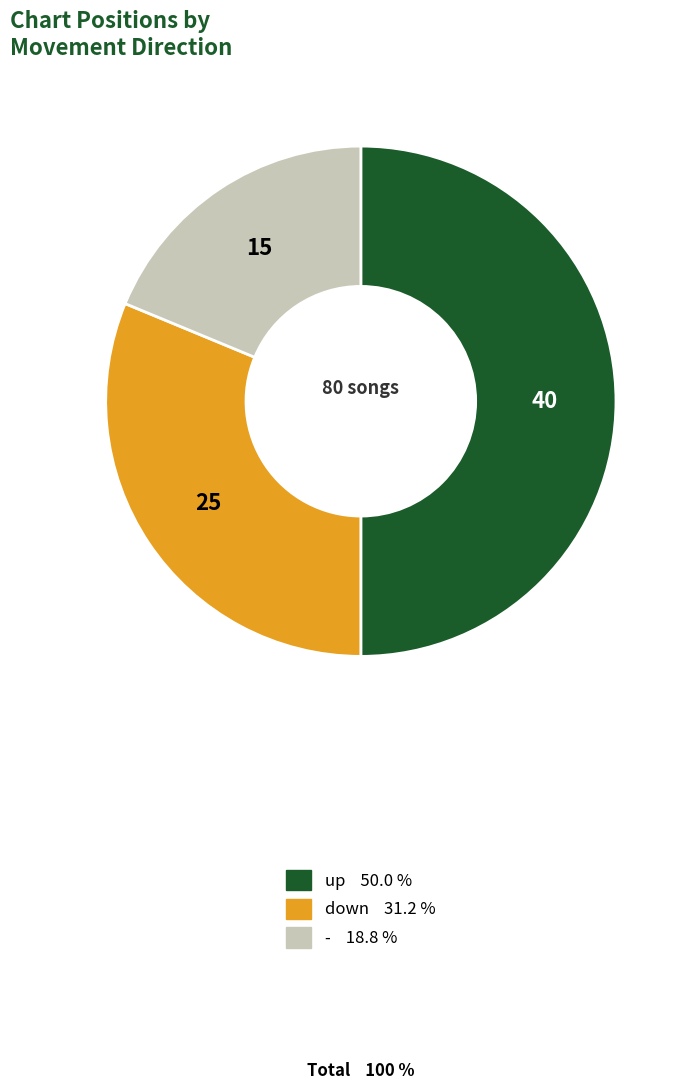

Does down account for over 50% of the chart?

No